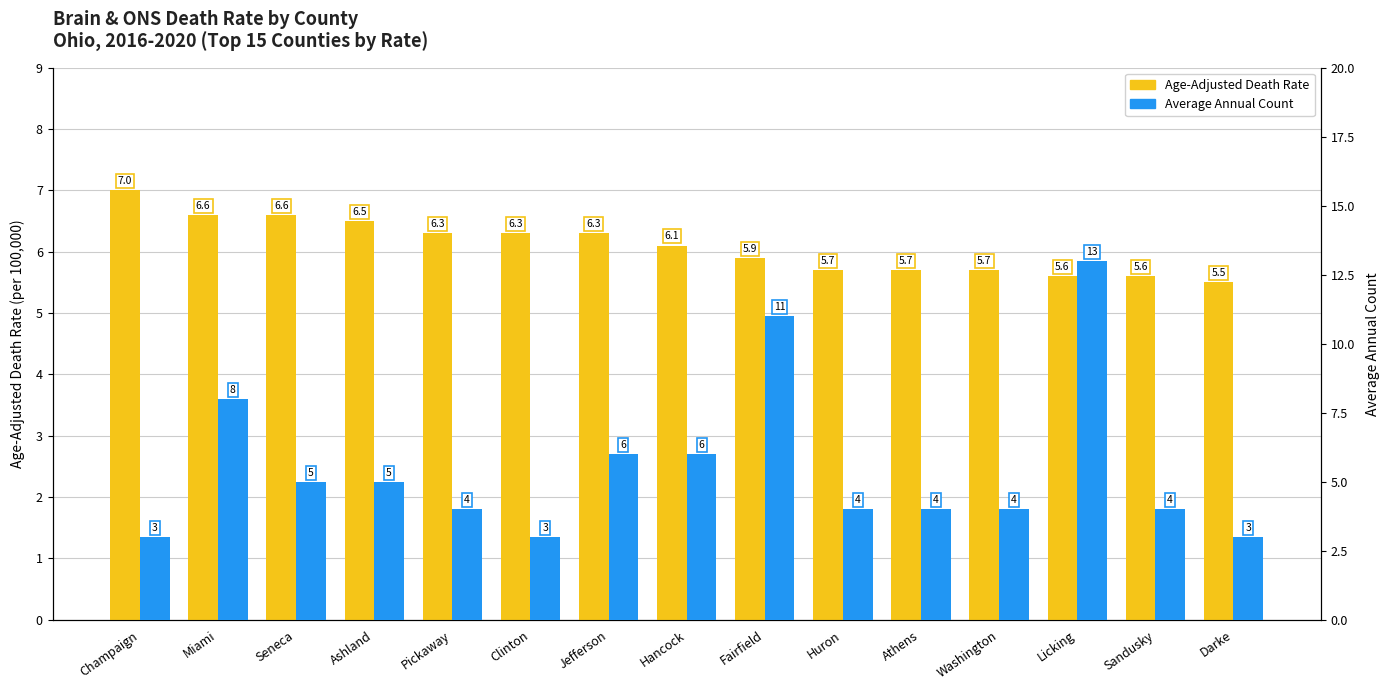

What is the label of the 6th bar from the left?

Clinton